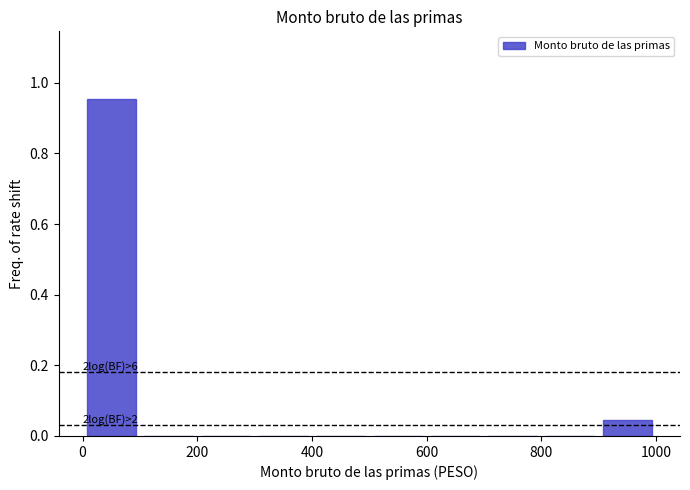

Which range on the x-axis has the tallest bar?

0 to 100